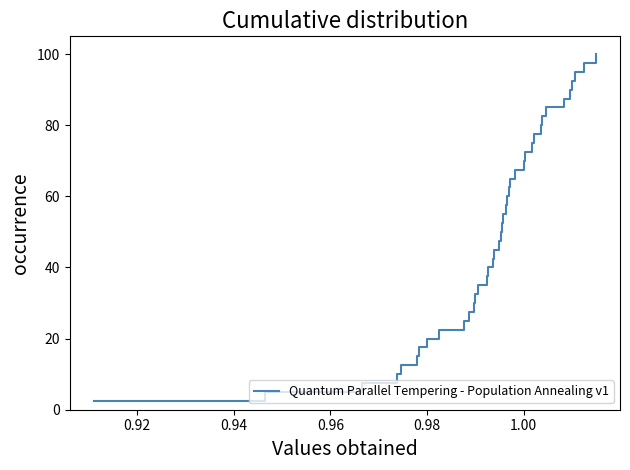

What is the difference between the maximum and second lowest values?

95.0